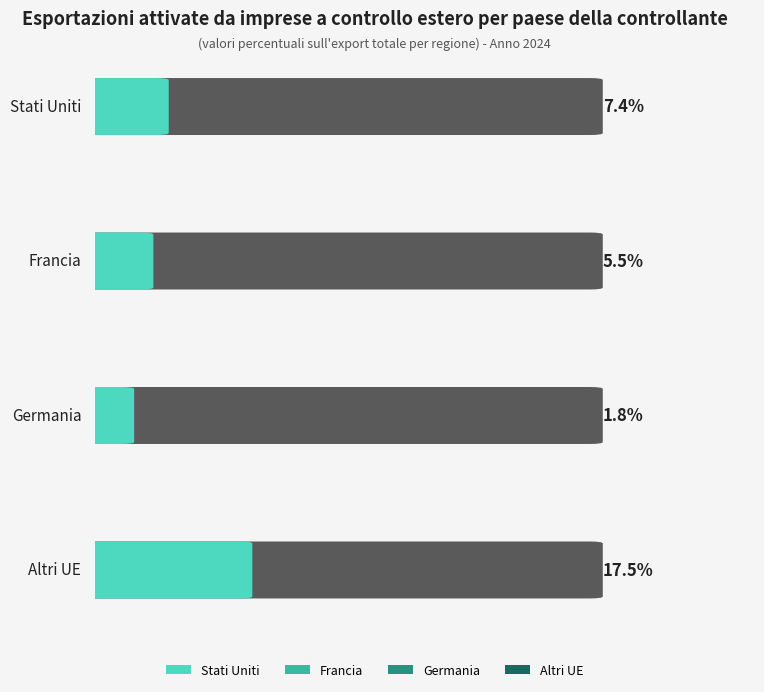

Rank the series by their maximum value, from lowest to highest.

Germania, Francia, Stati Uniti, Altri UE